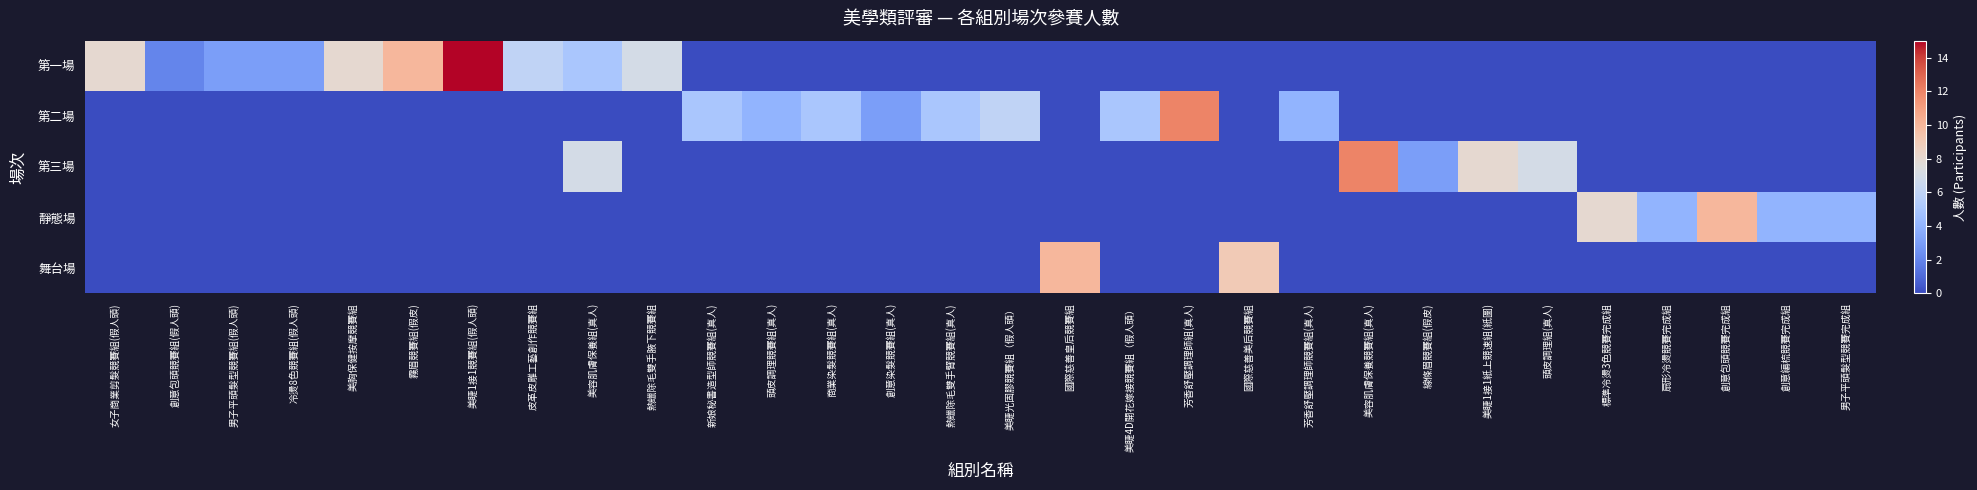

Which series has the widest spread of values?

第一場